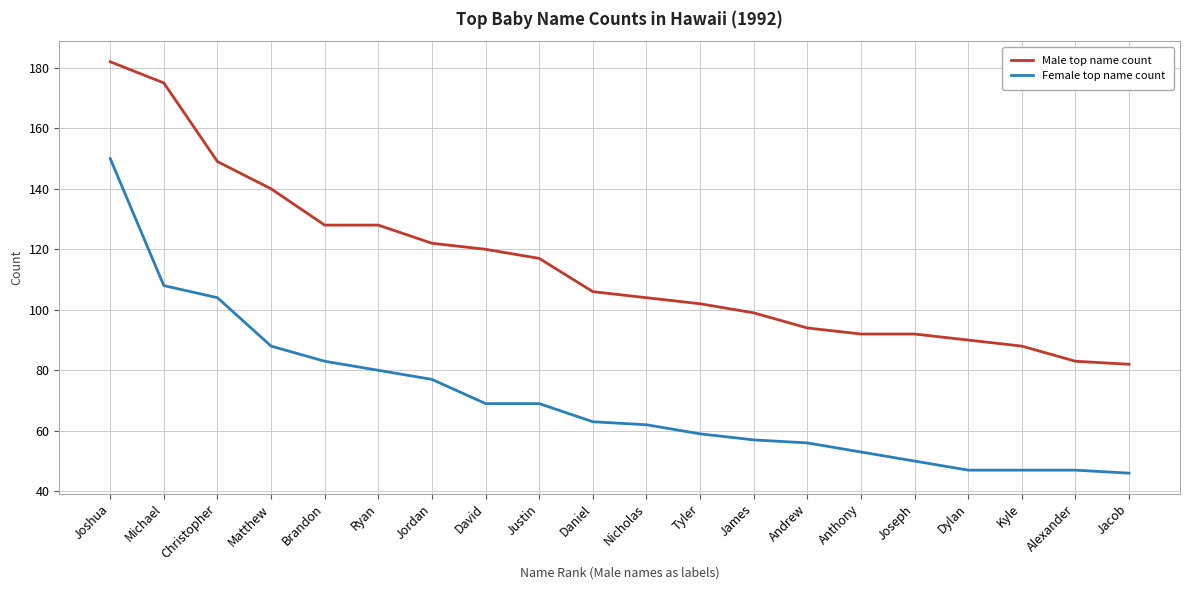

At Dylan, list the series in order from smallest to largest.

Female top name count, Male top name count